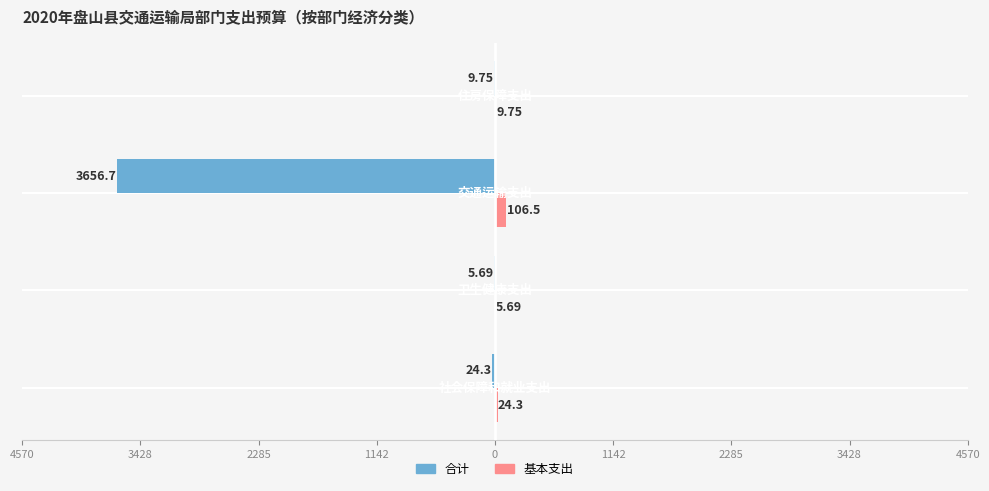

What is the value of the 基本支出 bar at the 4th from the left?

9.8